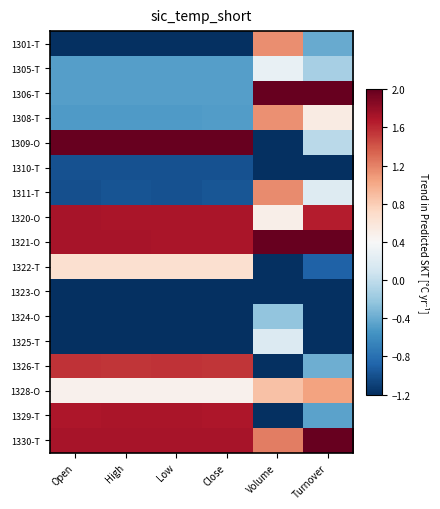

What is the spread (max minus min) of values at Volume?

3.2